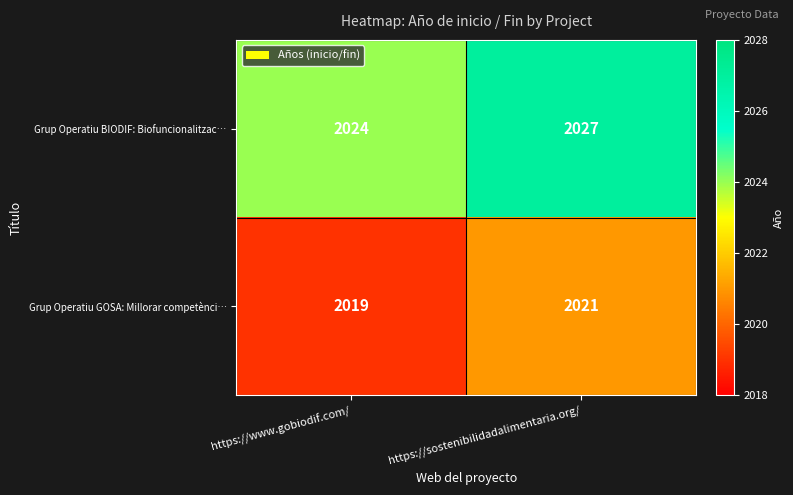

Between https://www.gobiodif.com/ and https://sostenibilidadalimentaria.org/, which series saw the biggest shift?

Grup Operatiu BIODIF: Biofuncionalitzac…